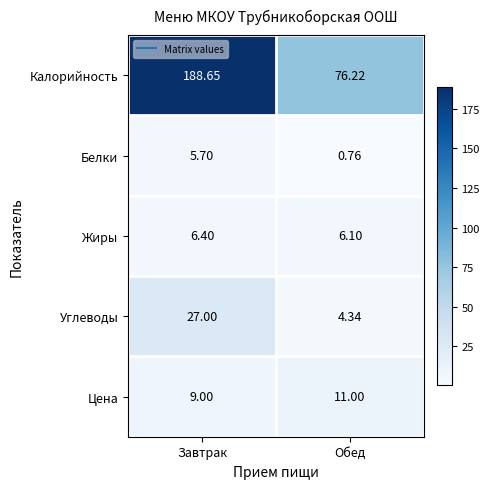

Rank the series by their maximum value, from highest to lowest.

Калорийность, Углеводы, Цена, Жиры, Белки